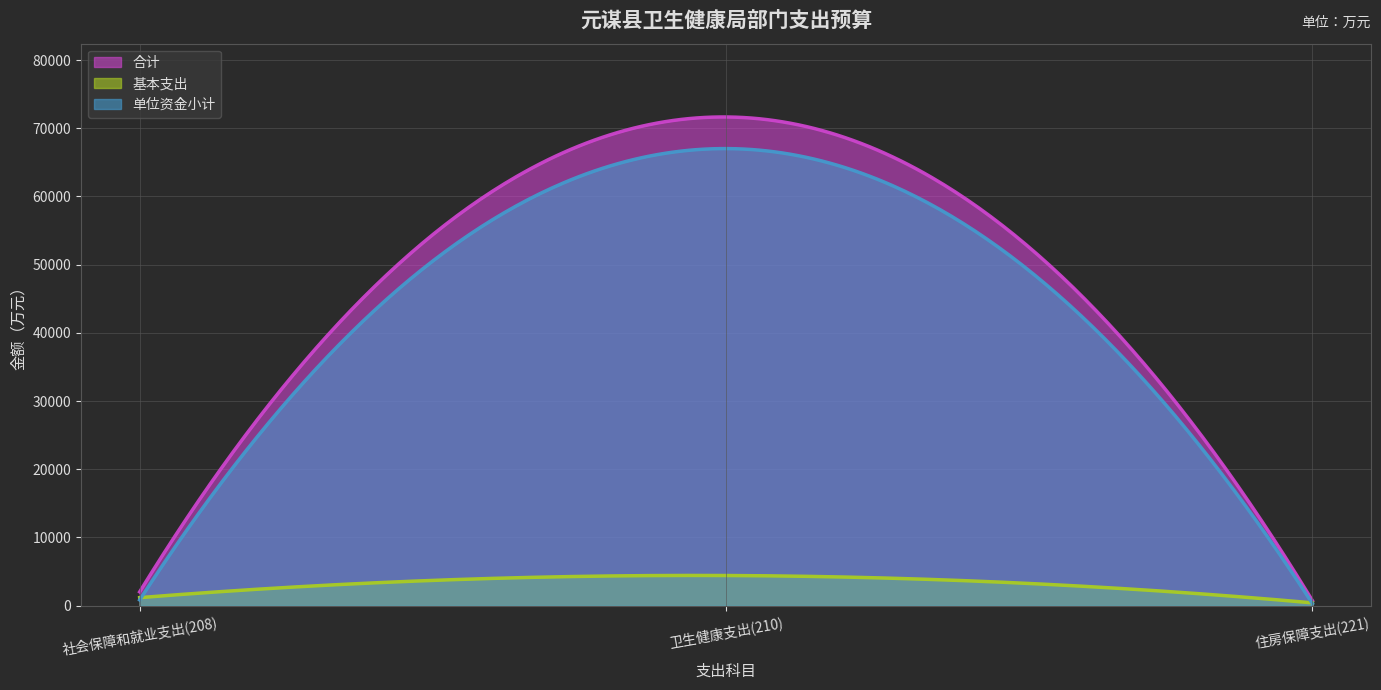

The 单位资金小计 series shows 150.8 at 住房保障支出(221). True or false?

False